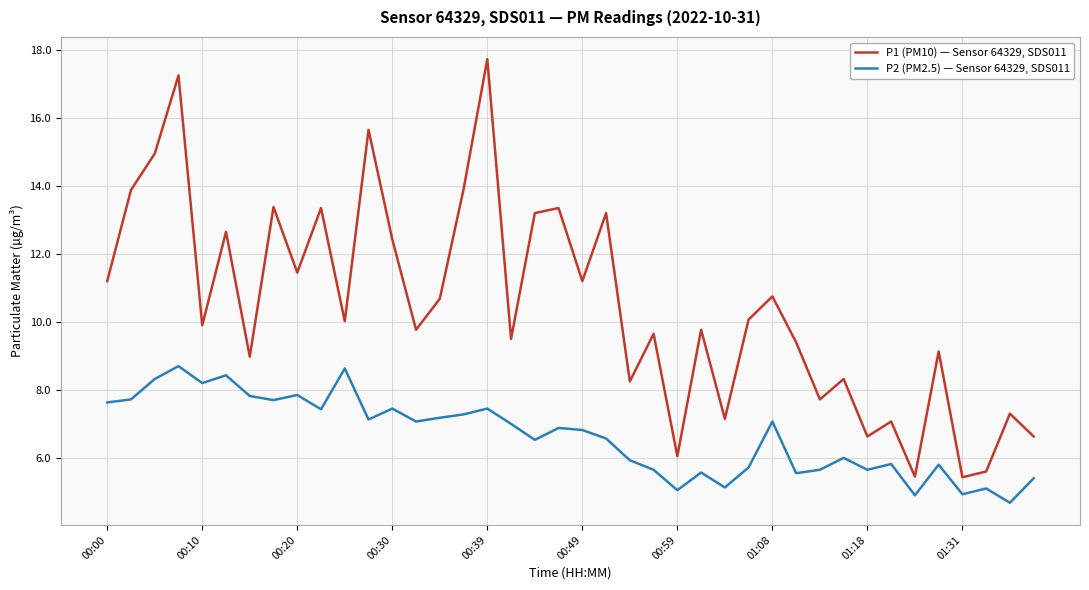

Which series has the largest total across all categories?

P1 (PM10) — Sensor 64329, SDS011